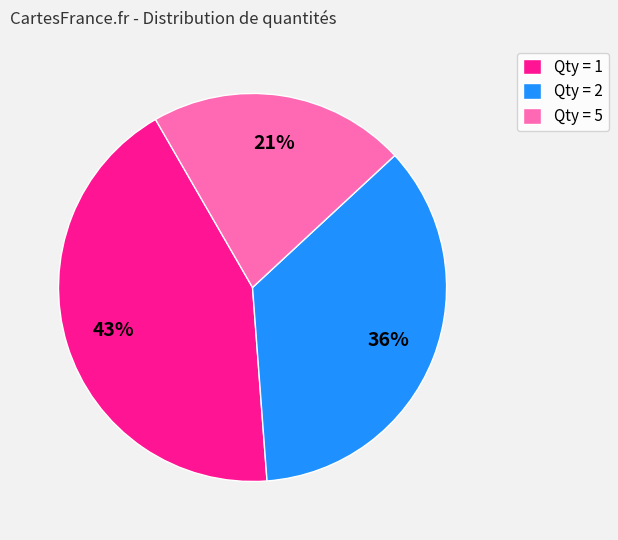

Is the sum of Qty = 5 and Qty = 1 greater than half?

Yes